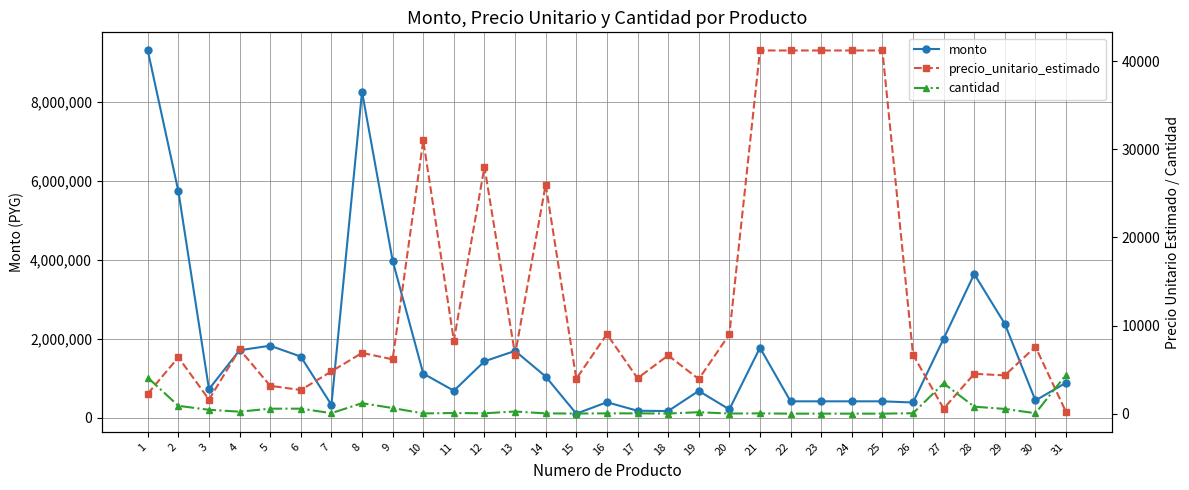

Which category has the lowest value across all series?

22